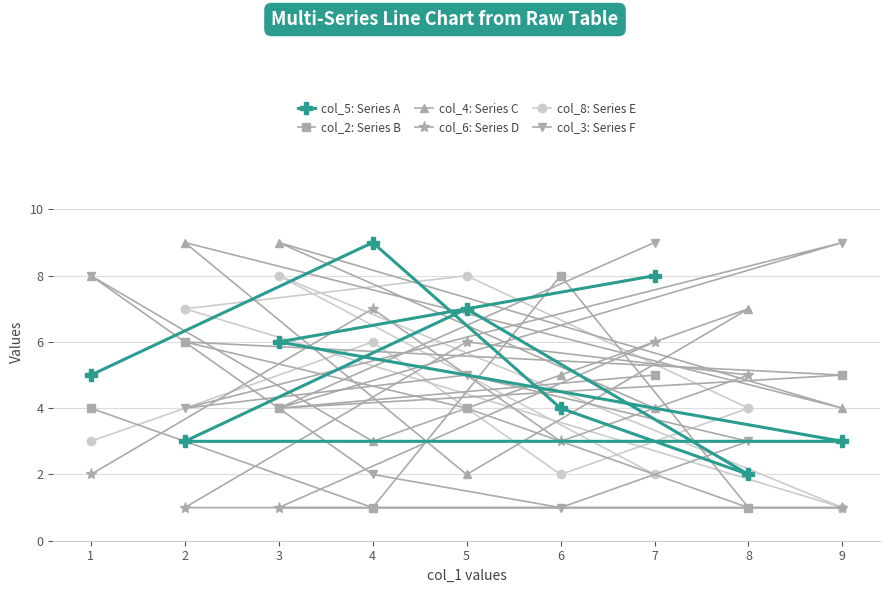

What is the lowest value of the col_8: Series E series?

1